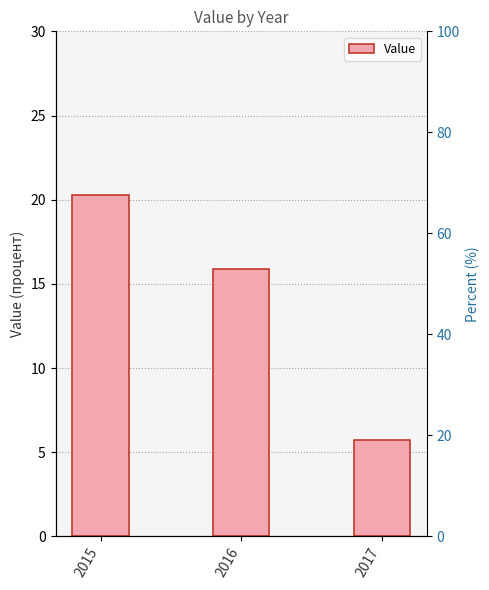

Is it true that the value at 2017 is 5.7?

True